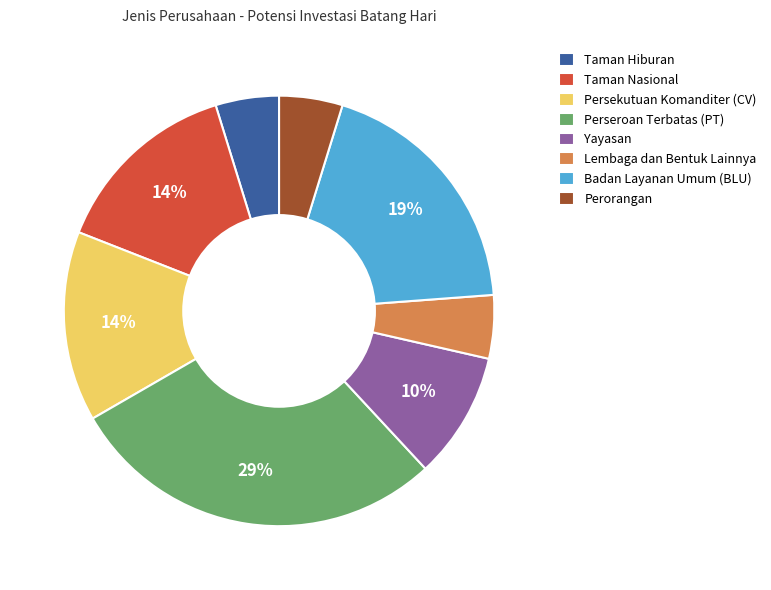

To the nearest percent, what percentage of the pie is Persekutuan Komanditer (CV)?

14%